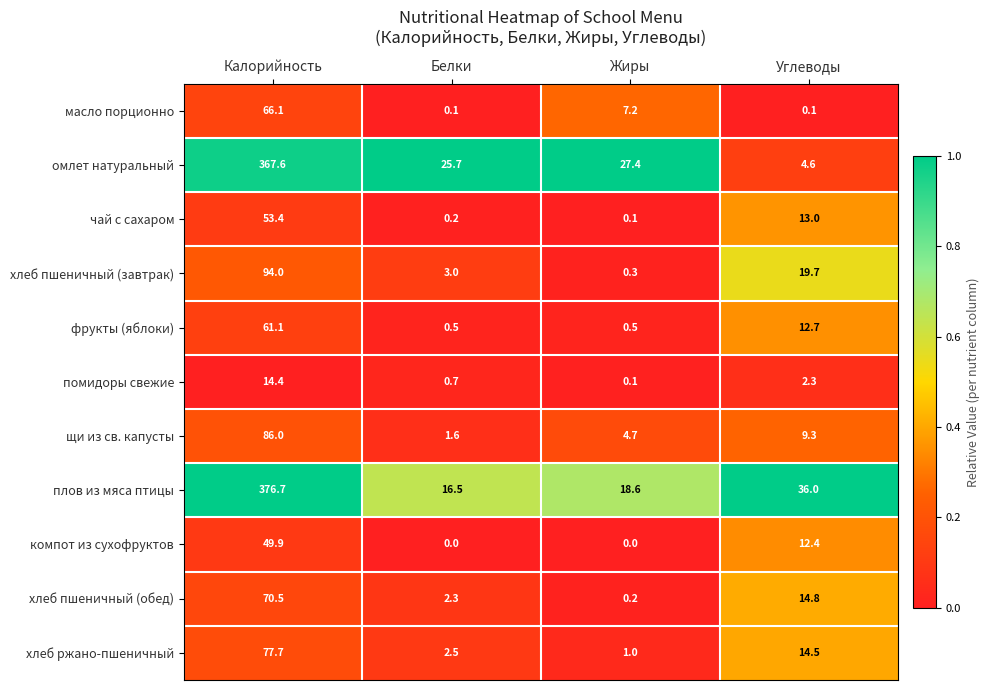

Where does the хлеб пшеничный (обед) series first go above 14?

Калорийность